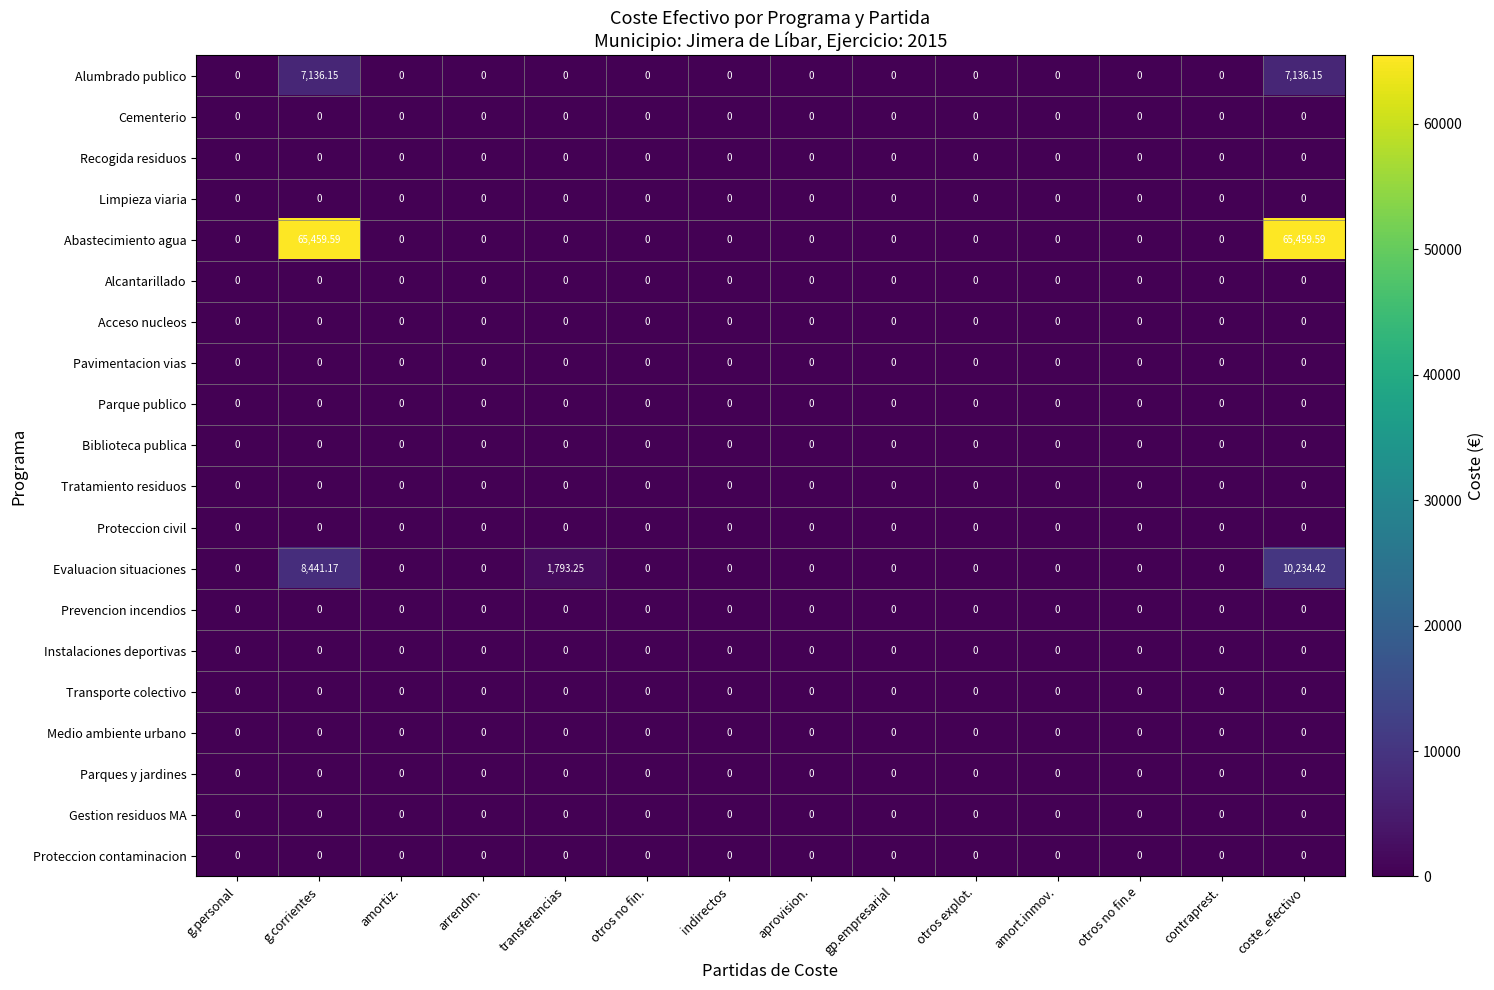

Which series has the widest spread of values?

Abastecimiento agua